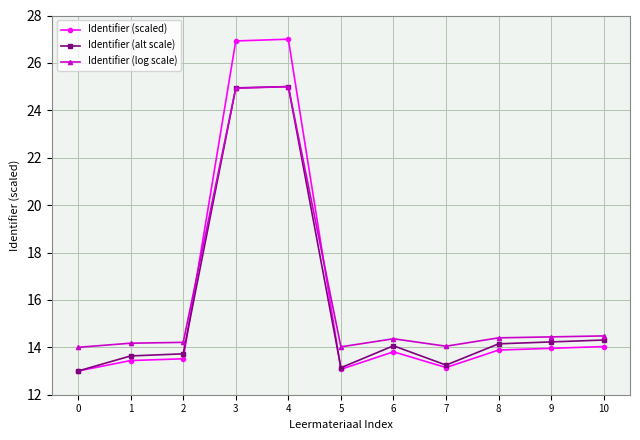

What is the difference between the Identifier (log scale) values at 4 and 5?

11.0